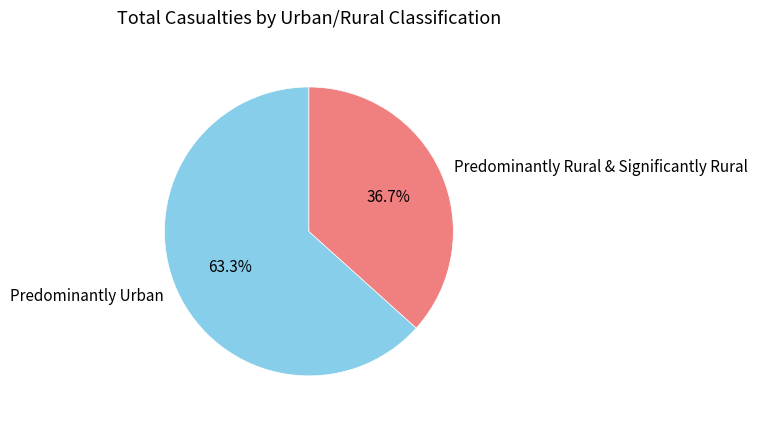

Which category has the smallest portion of the pie?

Predominantly Rural & Significantly Rural